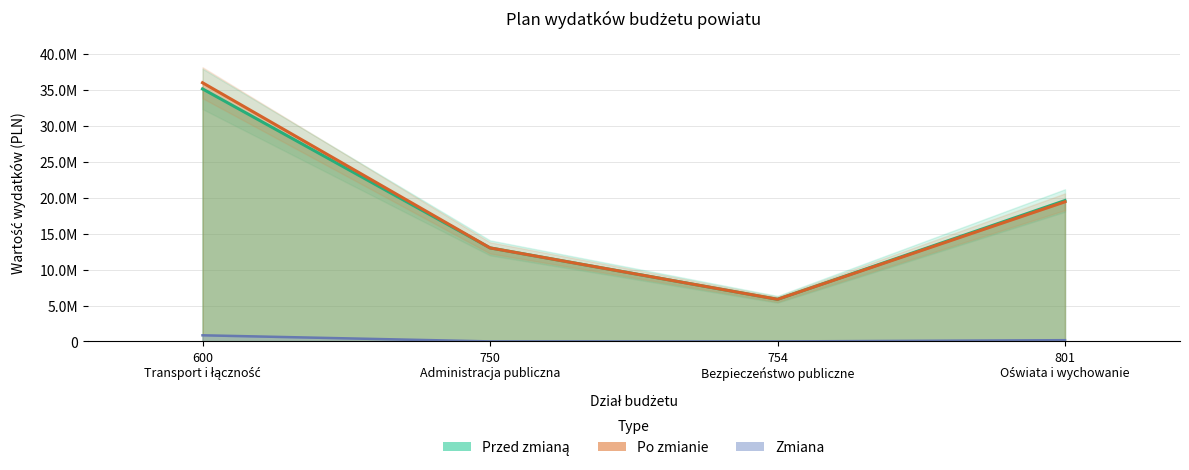

Which series changed the most between 750
Administracja publiczna and 801
Oświata i wychowanie?

Przed zmianą